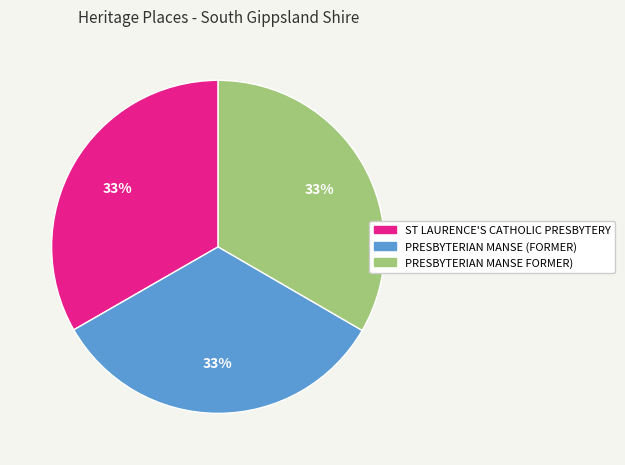

Combined, do PRESBYTERIAN MANSE (FORMER) and ST LAURENCE'S CATHOLIC PRESBYTERY account for over 50%?

Yes